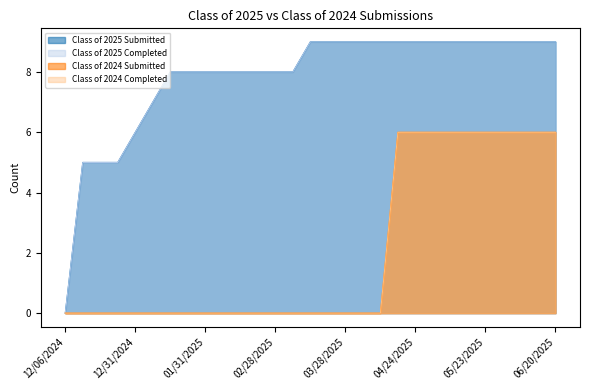

What position from the left is 02/28/2025?

13